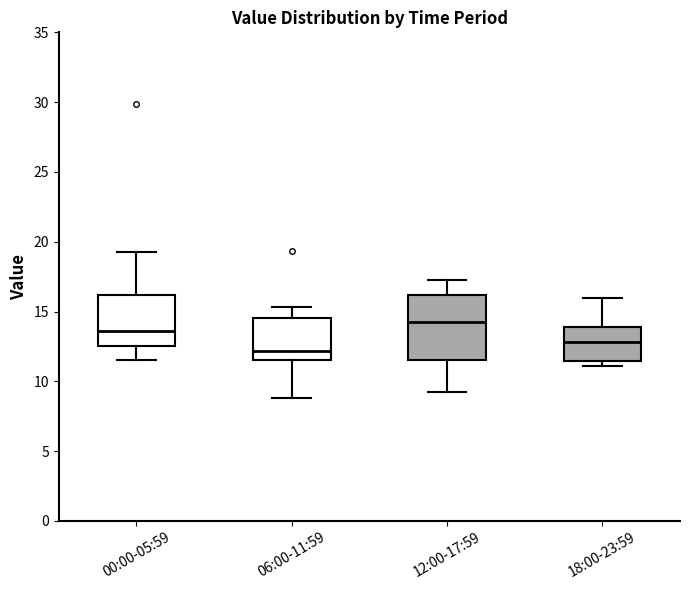

Which box's median line is the lowest?

06:00-11:59